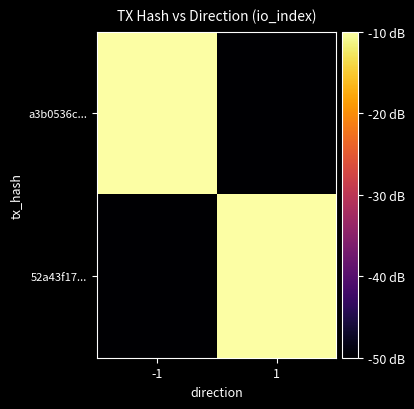

Between -1 and 1, which is larger?

-1